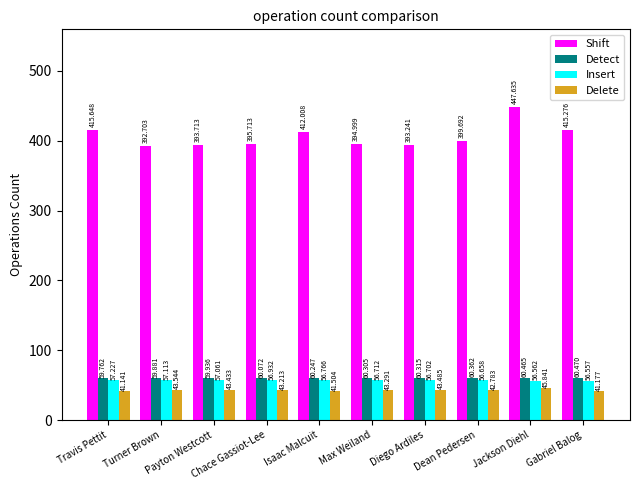

Reading right to left, transcribe all the data shown in this chart.

Shift: 415.3	447.6	399.7	393.2	395.0	412.0	395.7	393.7	392.7	415.6
Detect: 60.5	60.5	60.4	60.3	60.3	60.2	60.1	59.9	59.9	59.8
Insert: 56.6	56.6	56.7	56.7	56.7	56.8	56.9	57.1	57.1	57.2
Delete: 41.2	45.8	42.8	43.5	43.3	41.5	43.2	43.4	43.5	41.1